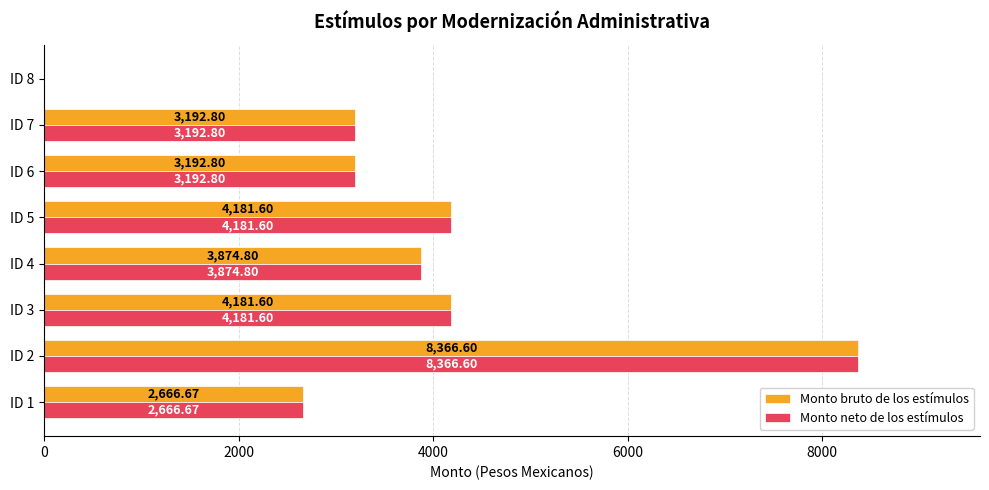

Is the value of Monto neto de los estímulos at ID 4 greater than the value of Monto bruto de los estímulos at ID 5?

No